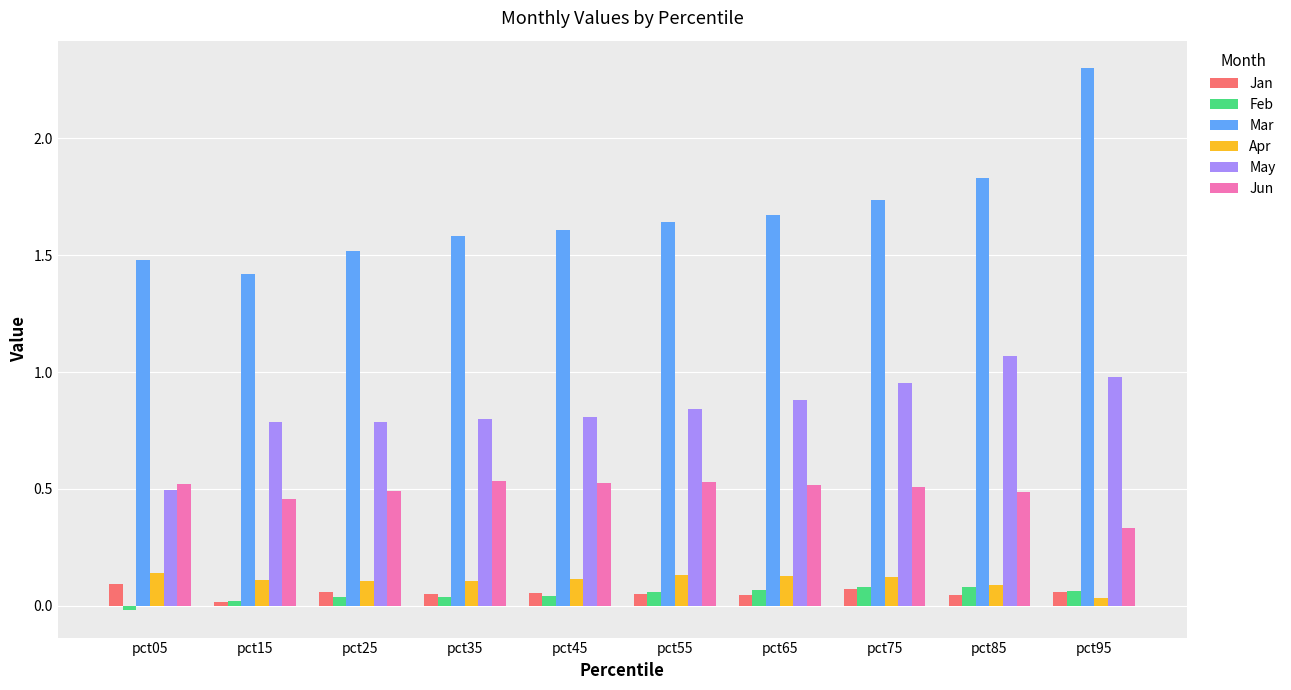

Which series has the largest range (max minus min)?

Mar